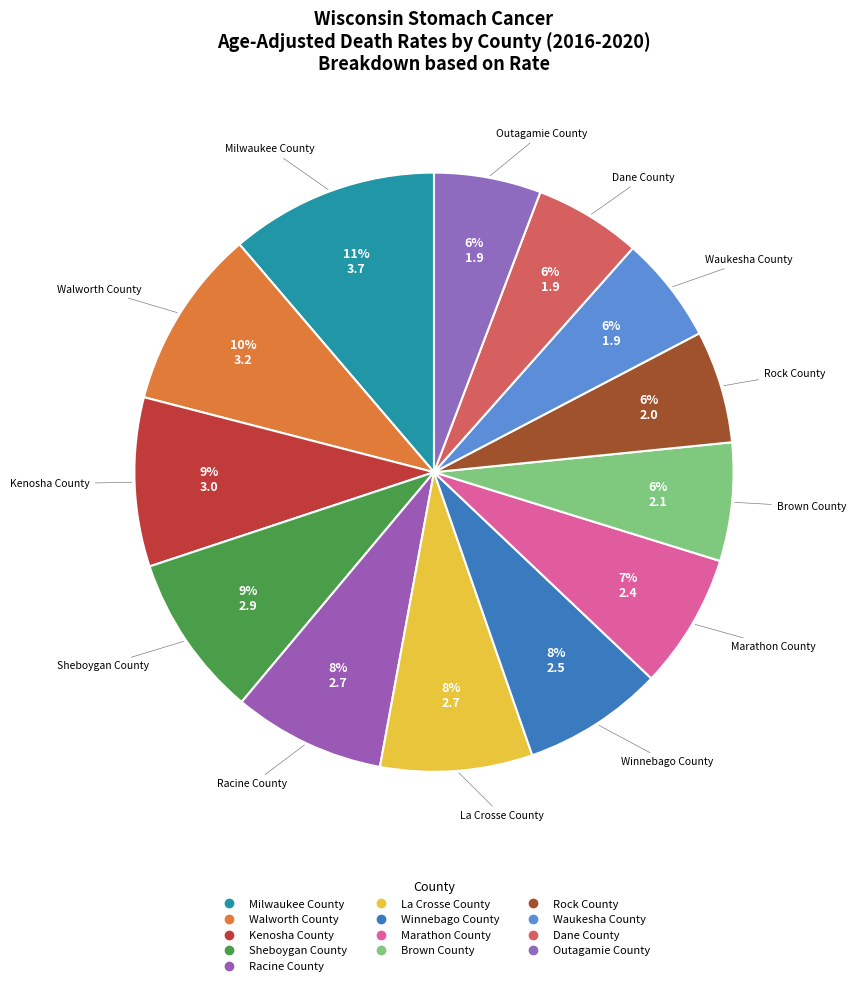

Rank the categories by value from highest to lowest.

Milwaukee County, Walworth County, Kenosha County, Sheboygan County, Racine County, La Crosse County, Winnebago County, Marathon County, Brown County, Rock County, Waukesha County, Dane County, Outagamie County